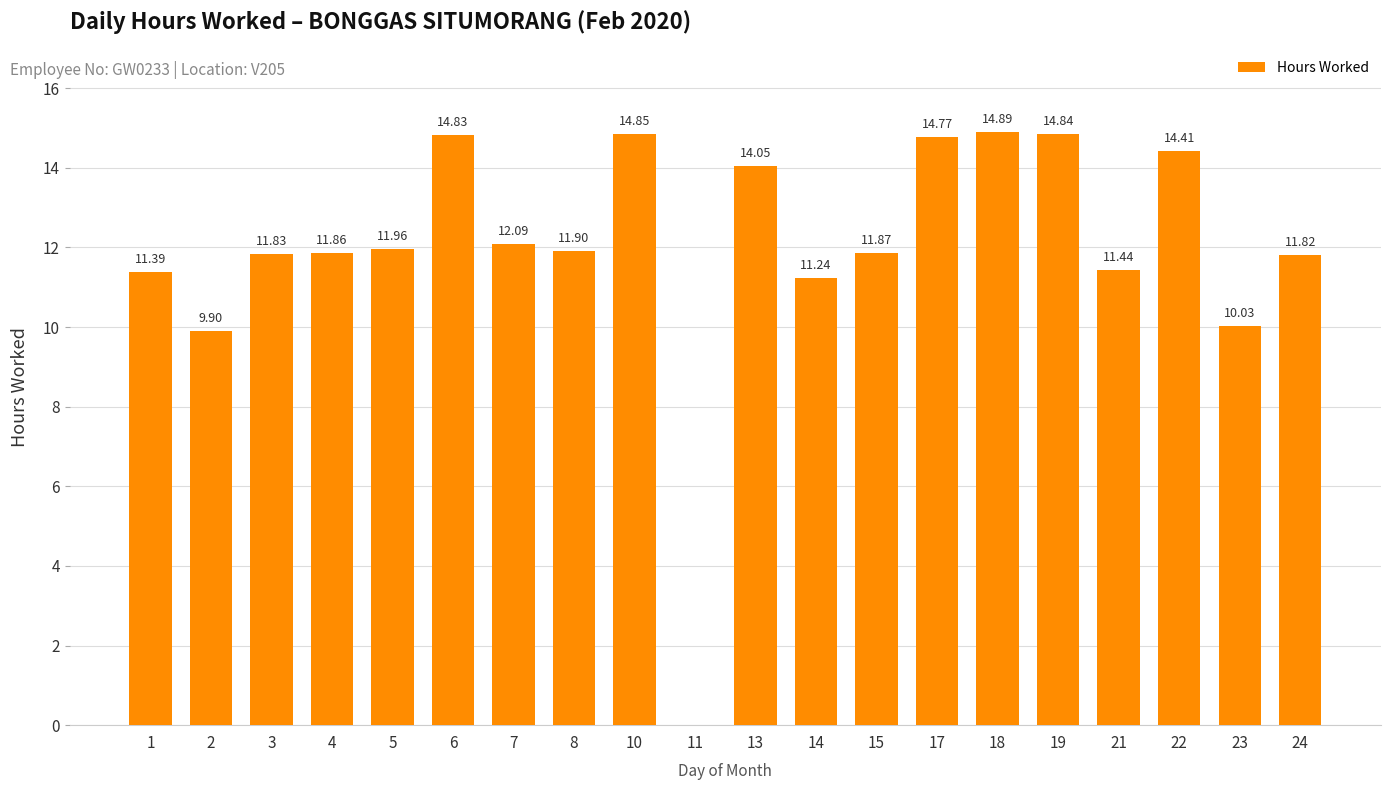

What is the change in value from 1 to 15?

+0.5